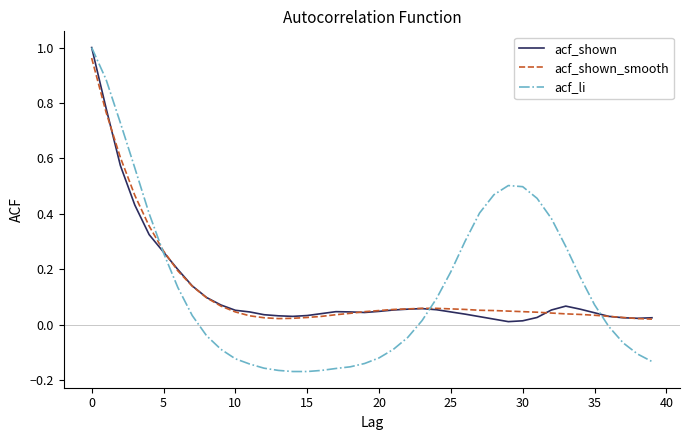

Which series has the largest range (max minus min)?

acf_li